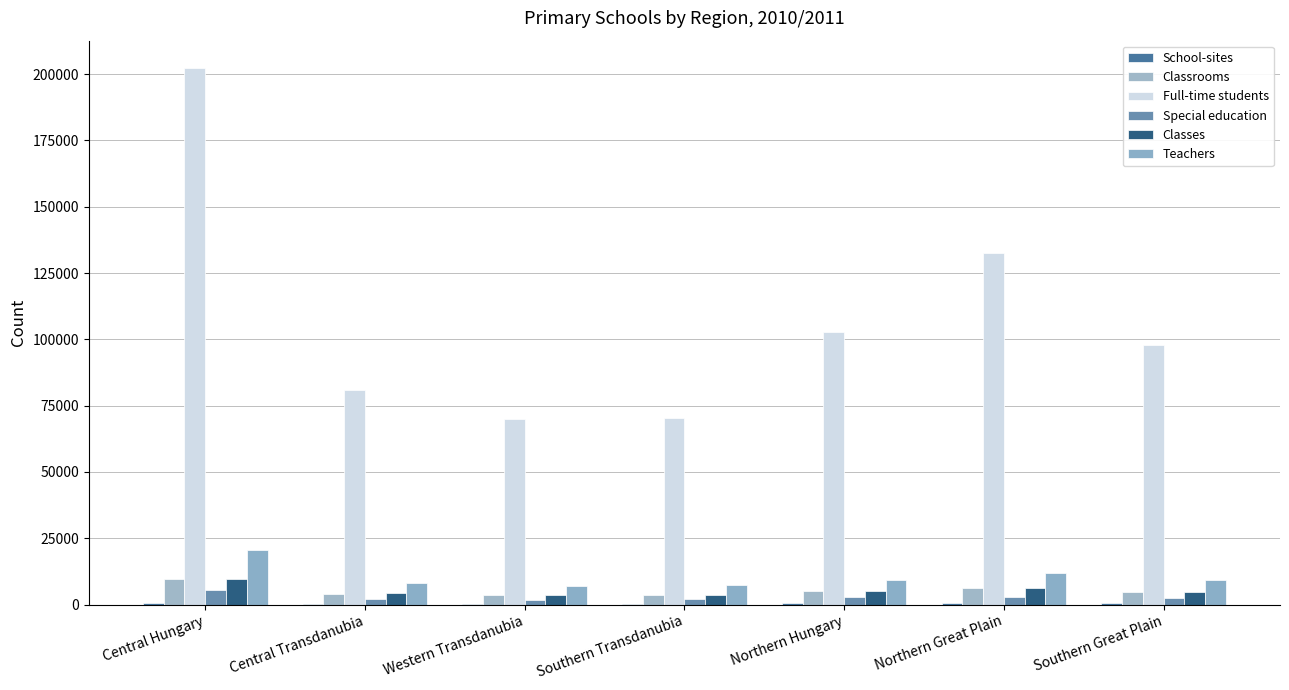

Reading right to left, extract all data points from this chart.

School-sites: 413	518	526	377	391	391	690
Classrooms: 4697	6152	5286	3544	3760	4133	9473
Full-time students: 97713	132569	102752	70422	69840	80794	202479
Special education: 2535	2763	2889	2235	1669	2000	5501
Classes: 4802	6294	5198	3684	3613	4189	9695
Teachers: 9379	12074	9442	7306	6952	7972	20440